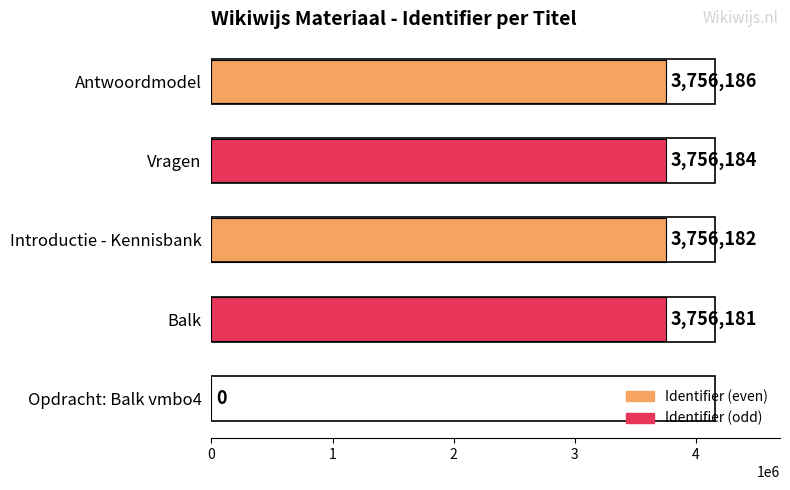

Reading bottom to top, list all the values displayed in this chart.

Opdracht: Balk vmbo4=0	Balk=3756181	Introductie - Kennisbank=3756182	Vragen=3756184	Antwoordmodel=3756186